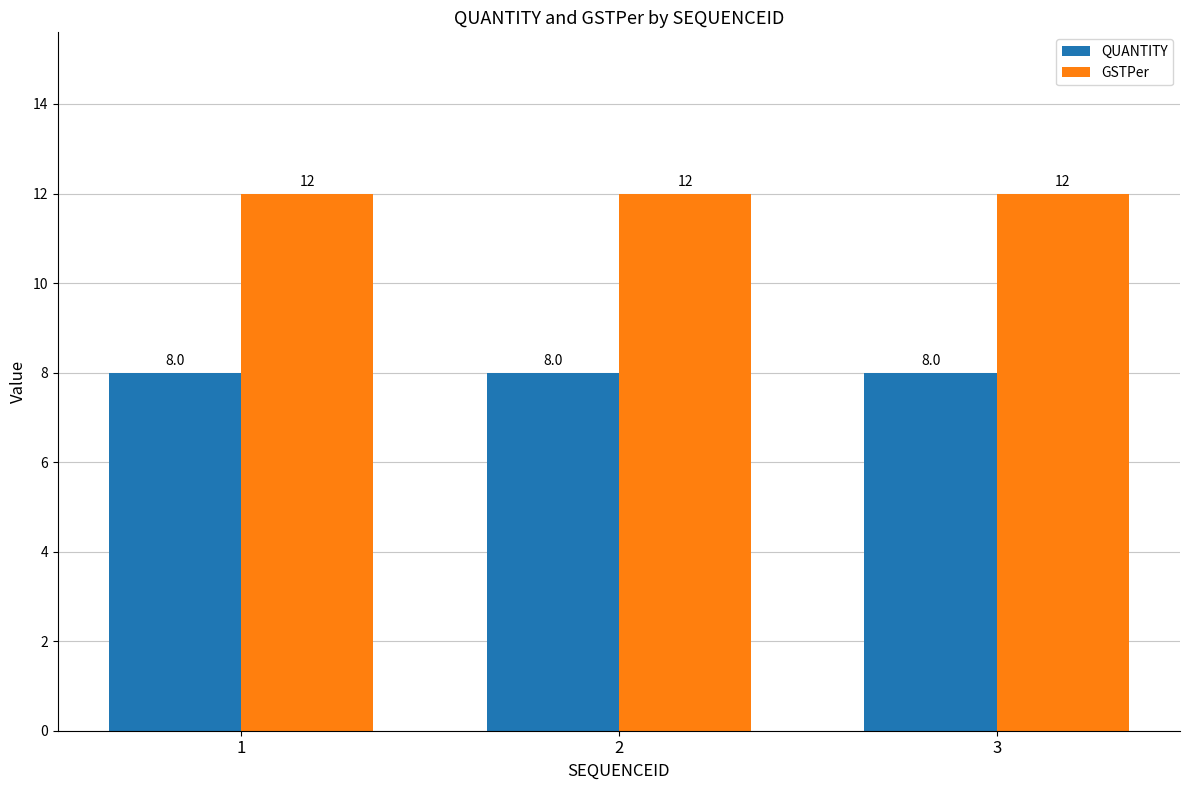

What is the approximate value of GSTPer at 3?

12